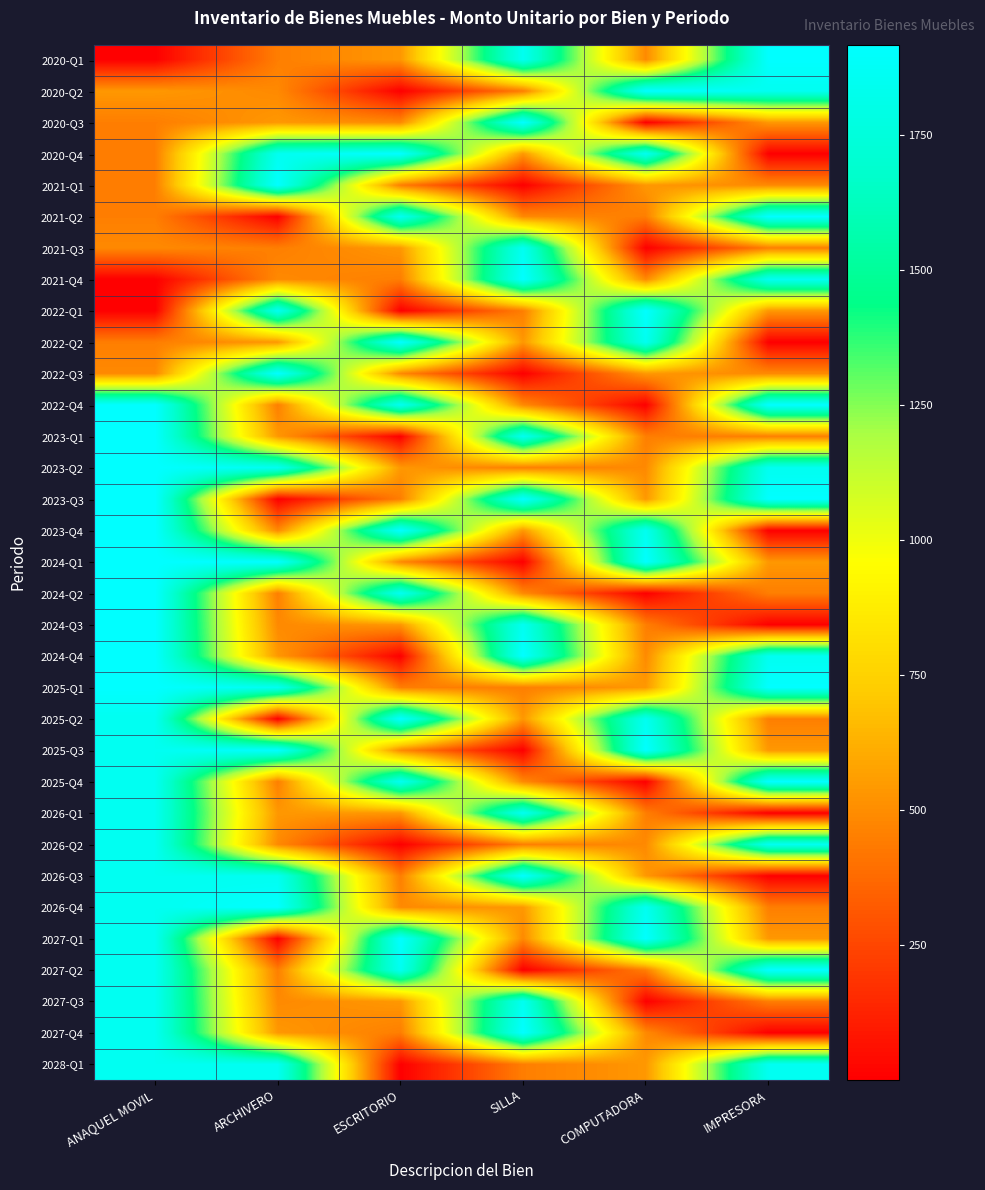

What is the greatest value displayed?

1917.0